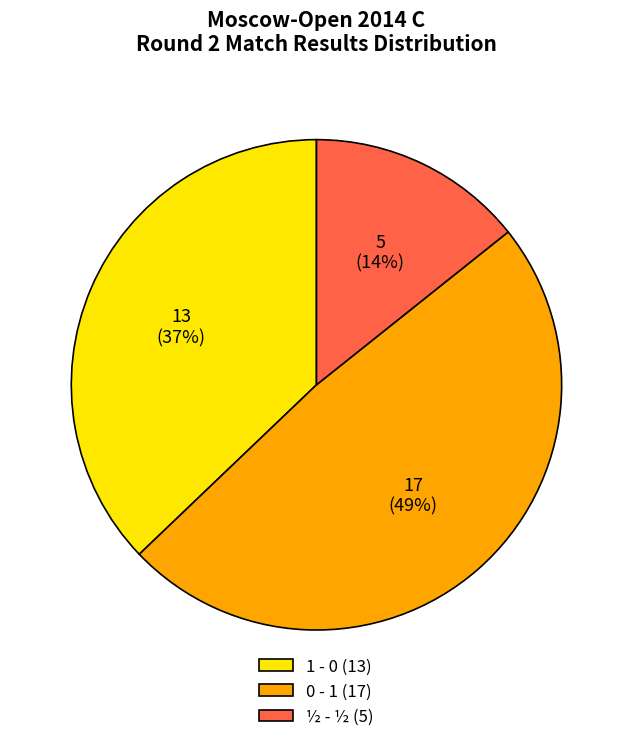

To the nearest percent, what is the average slice percentage?

33%